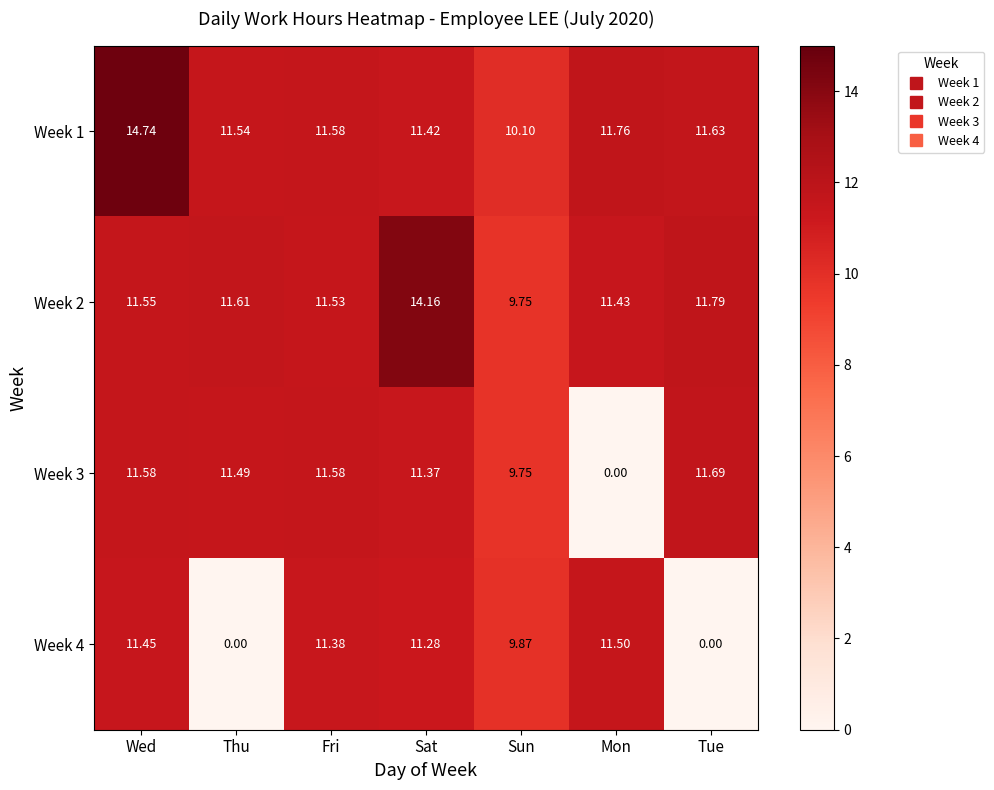

Rank the categories by Week 2 value from highest to lowest.

Sat, Tue, Thu, Wed, Fri, Mon, Sun